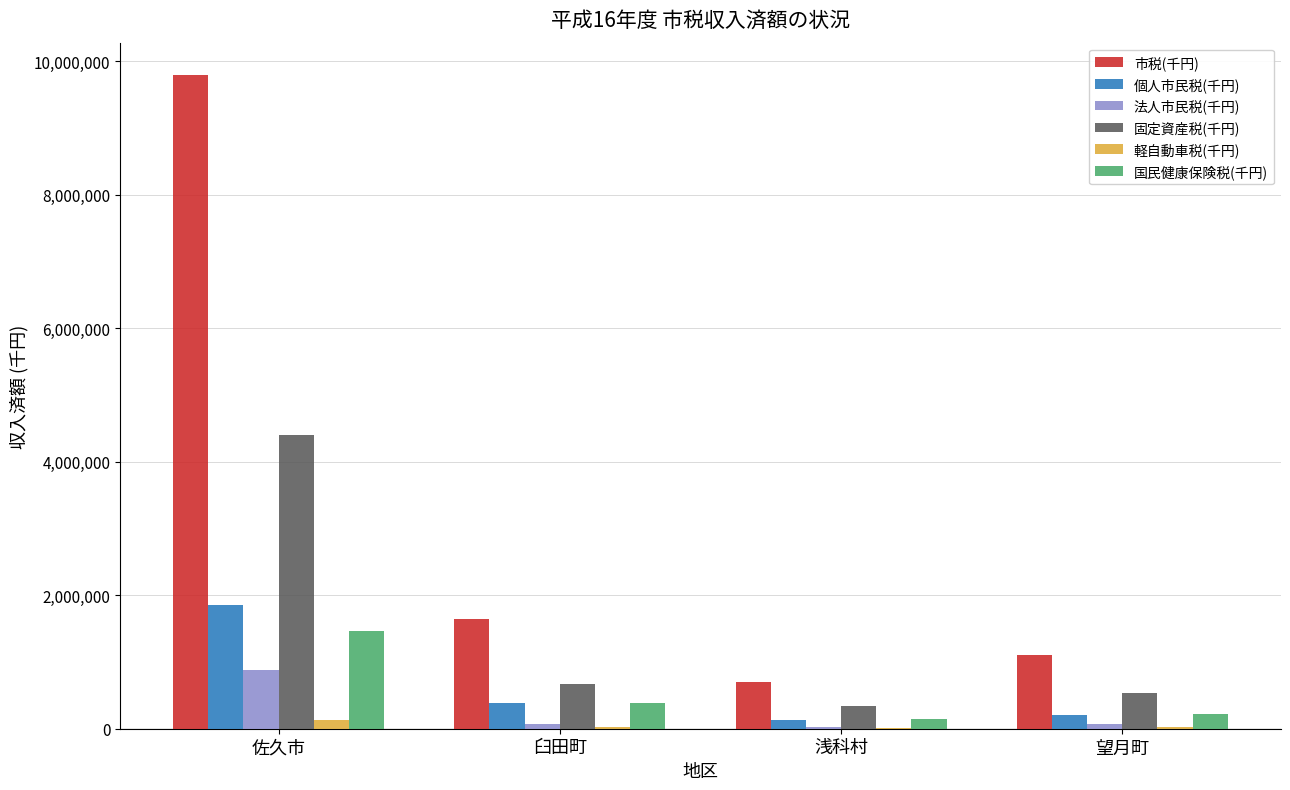

What is the greatest value displayed?

9786961